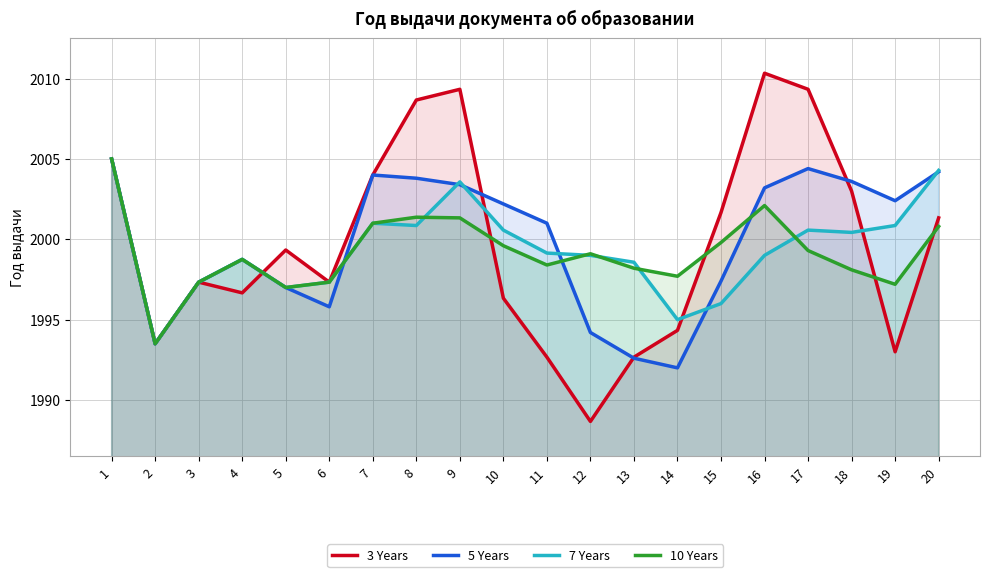

List the series in order of their peak value, lowest first.

5 Years, 7 Years, 10 Years, 3 Years